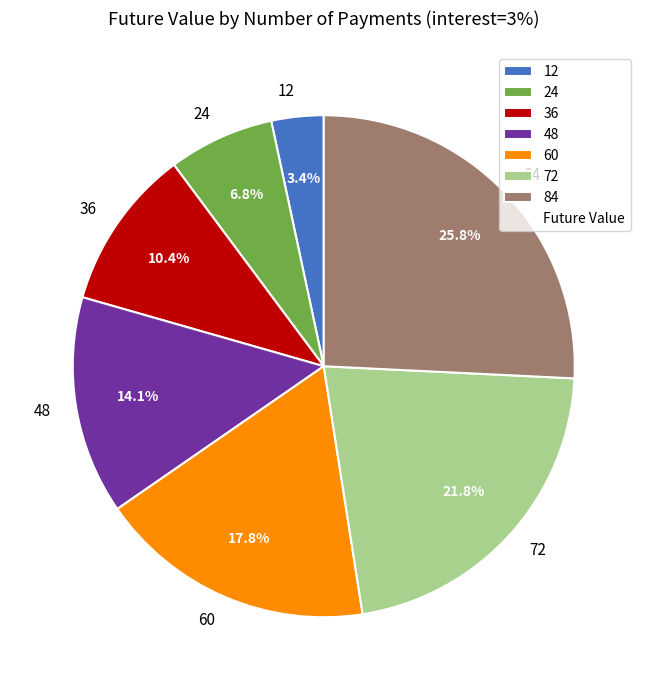

What is the largest slice in the pie chart?

84